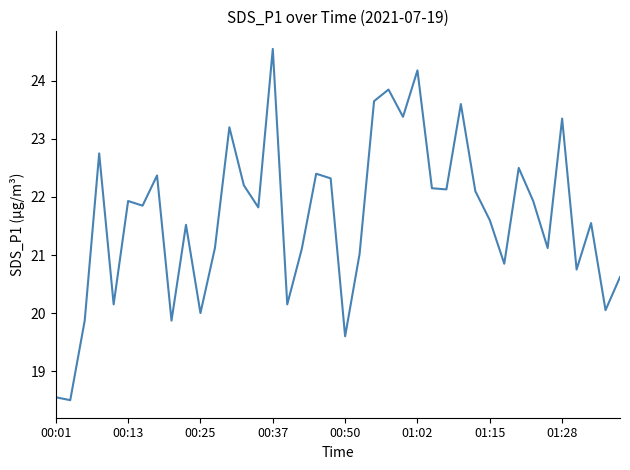

What is the smallest value displayed?

18.5